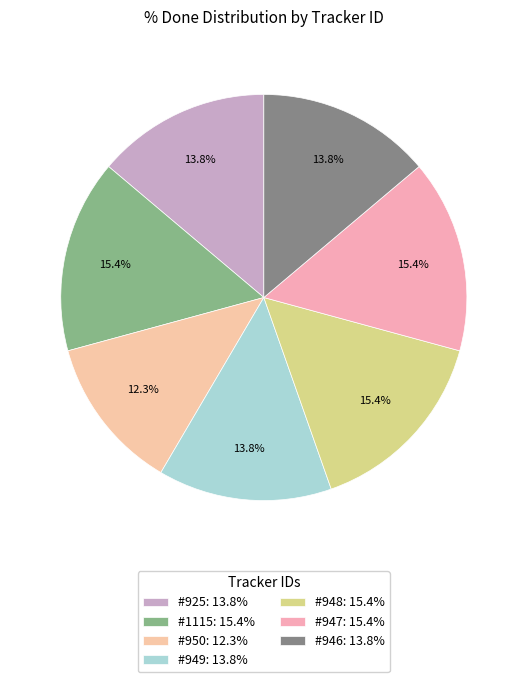

To the nearest percent, what is the difference between the largest and smallest slice percentages?

3%